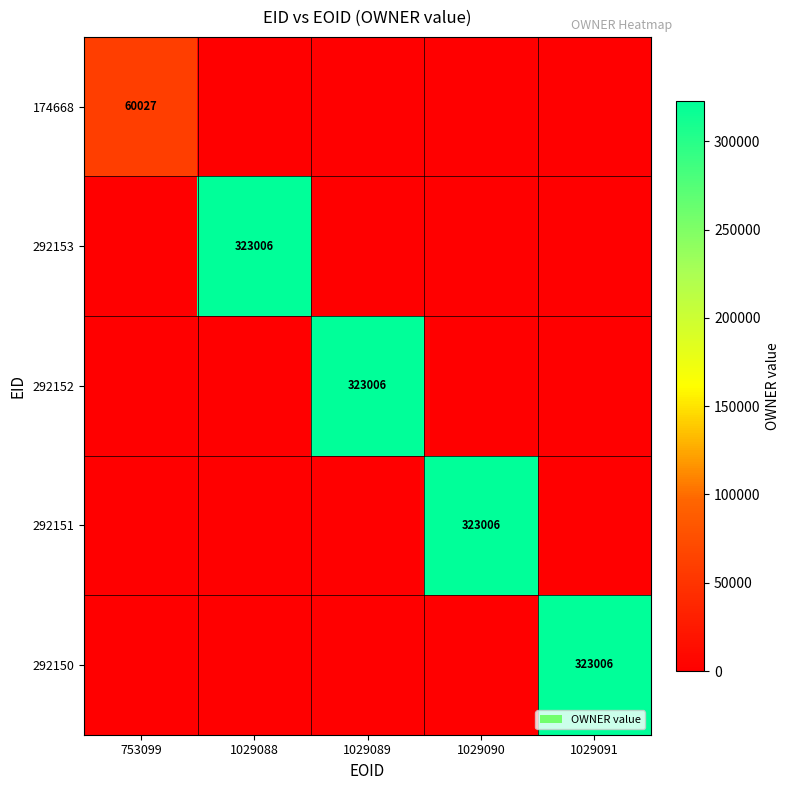

The value of 292150 at 1029091 is 323006. True or false?

True